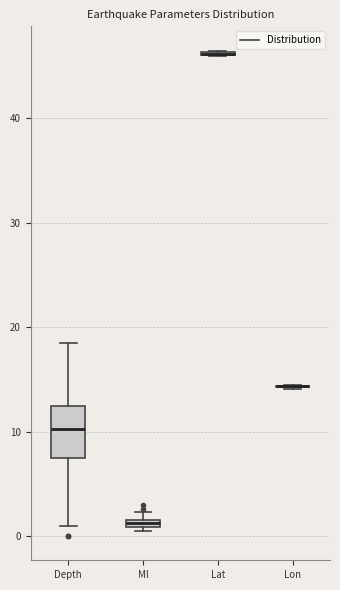

Comparing the boxes themselves (not the whiskers), which one is the tallest?

Depth